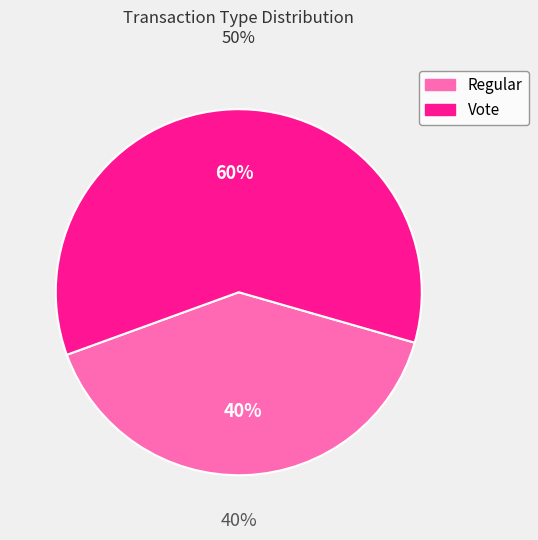

Does Regular represent more than half of the total?

No